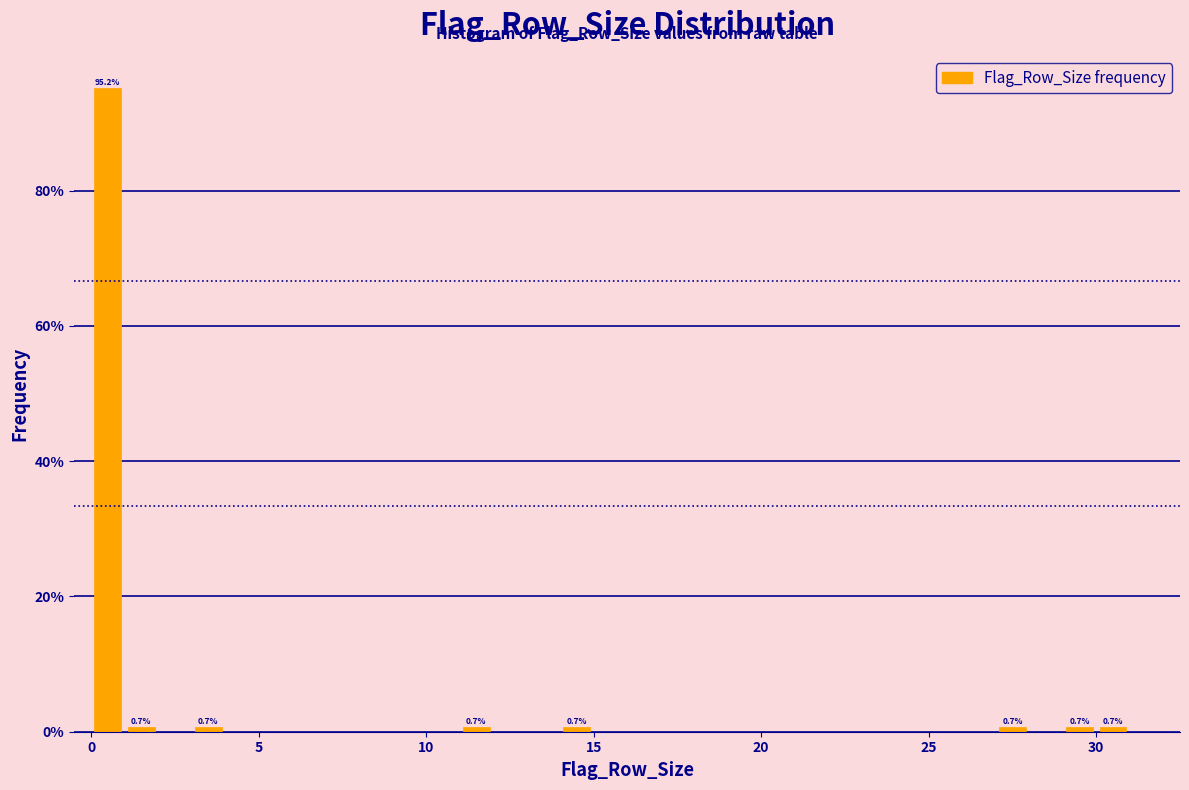

Around what value on the x-axis is the tallest bar? Give the approximate position of its centre, as read against the axis.

0.5